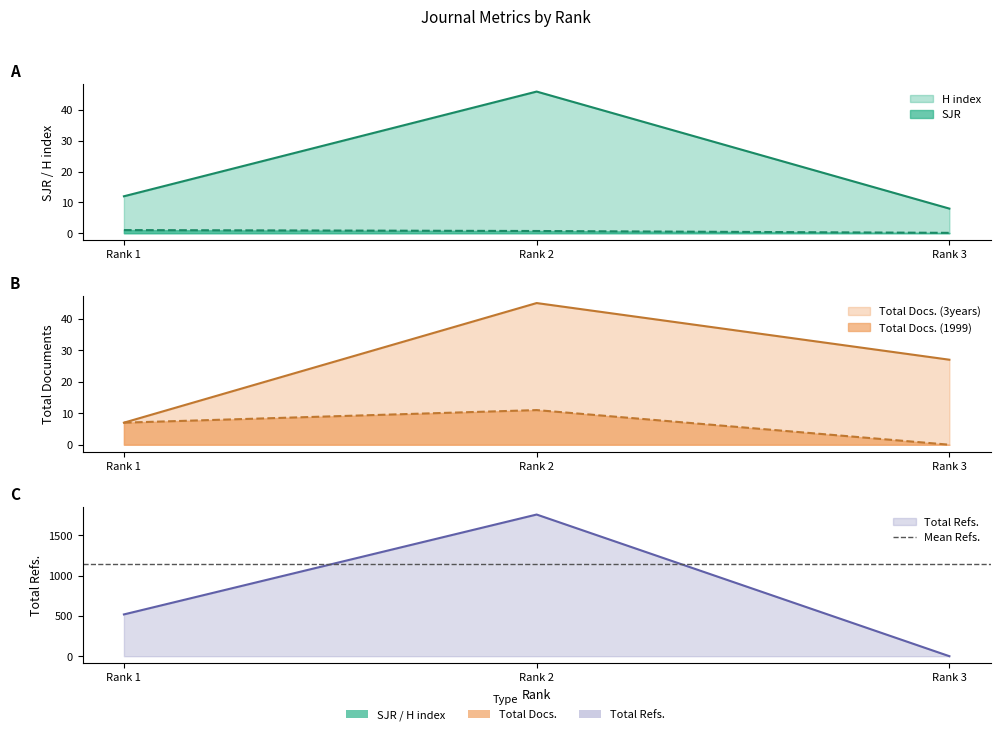

Which category has the highest value in the H index series?

Rank 2